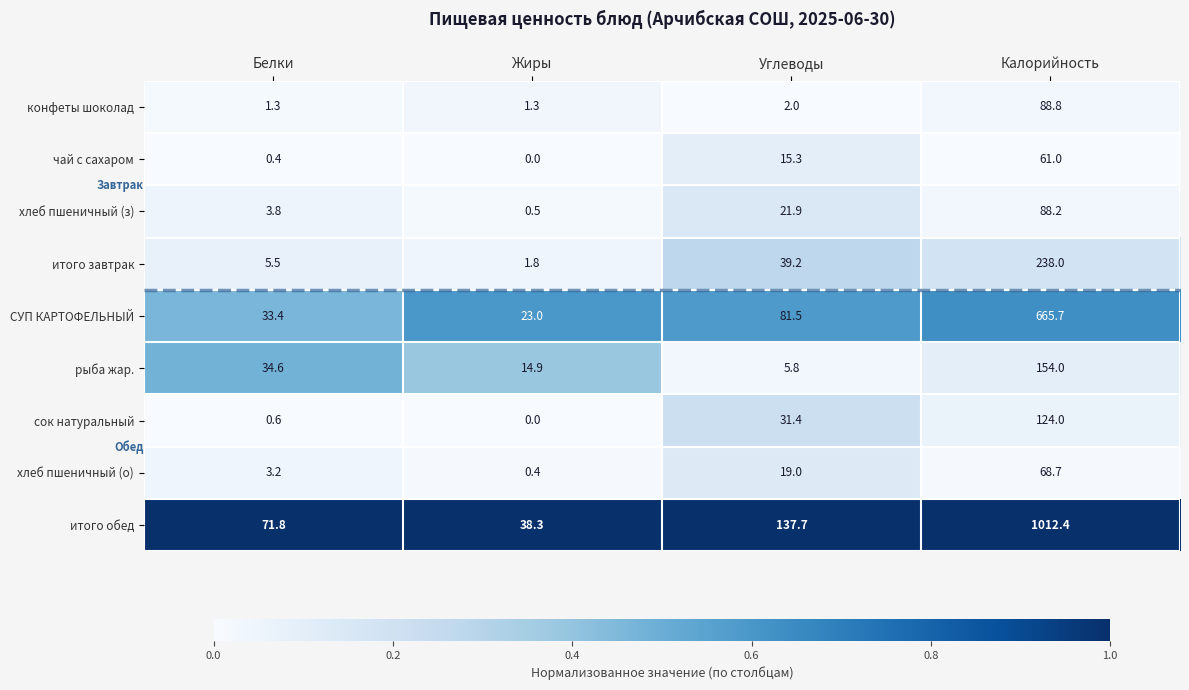

What is the maximum value shown in the chart?

1012.4